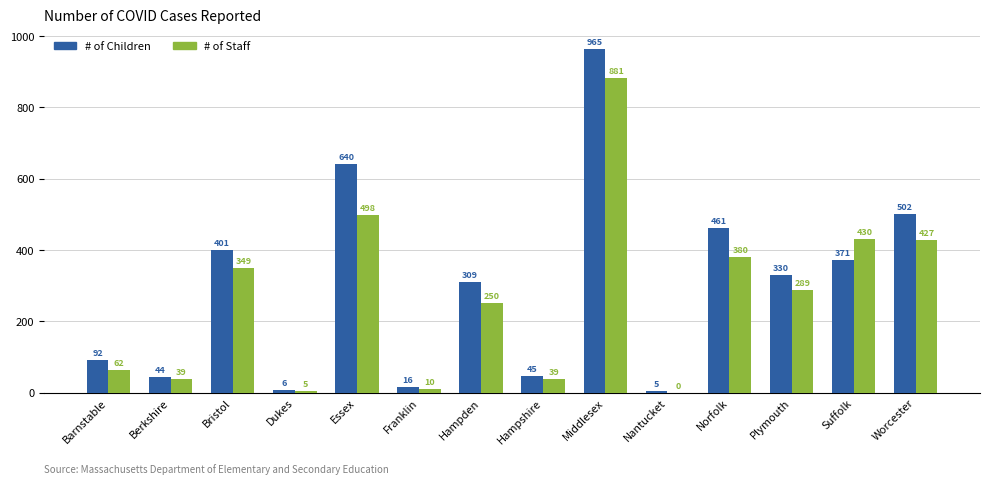

Which label corresponds to the largest value in the chart?

Middlesex